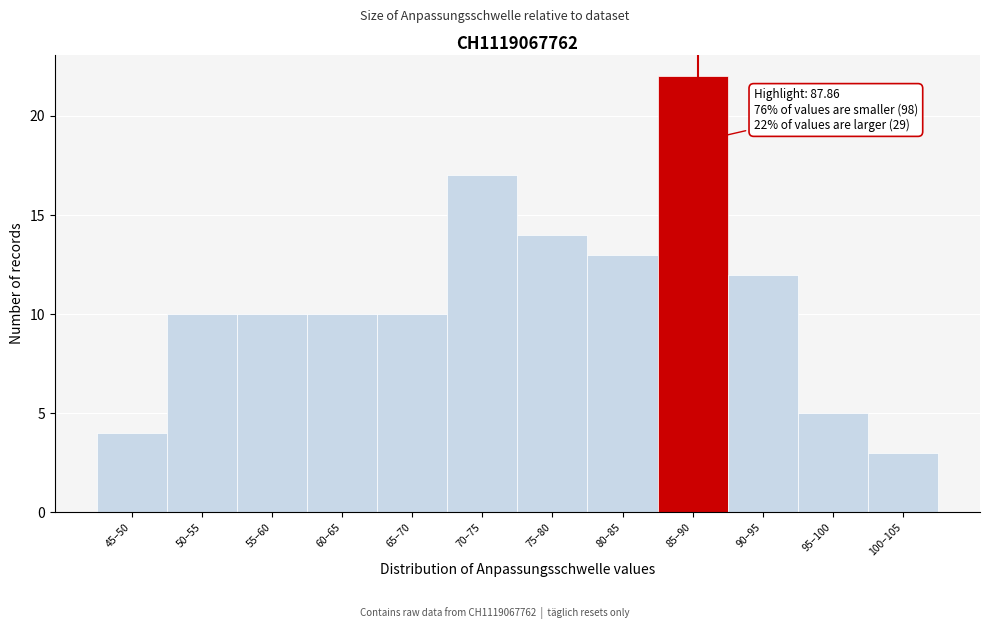

Reading left to right, what are all the values shown in this chart?

45–50=4	50–55=10	55–60=10	60–65=10	65–70=10	70–75=17	75–80=14	80–85=13	85–90=22	90–95=12	95–100=5	100–105=3